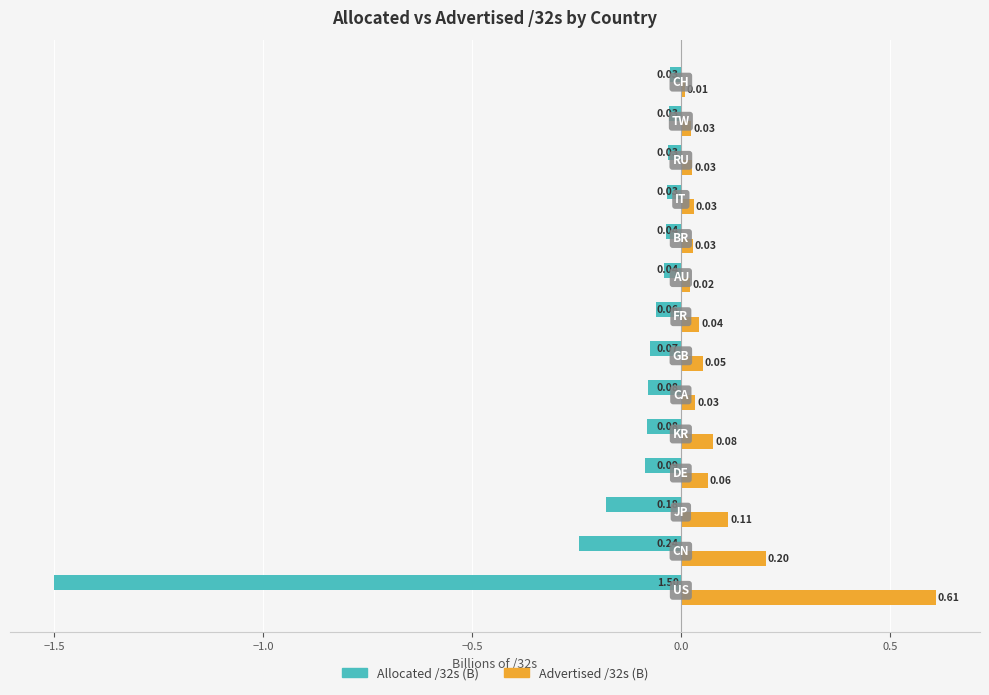

What is the smallest value displayed?

-1.5